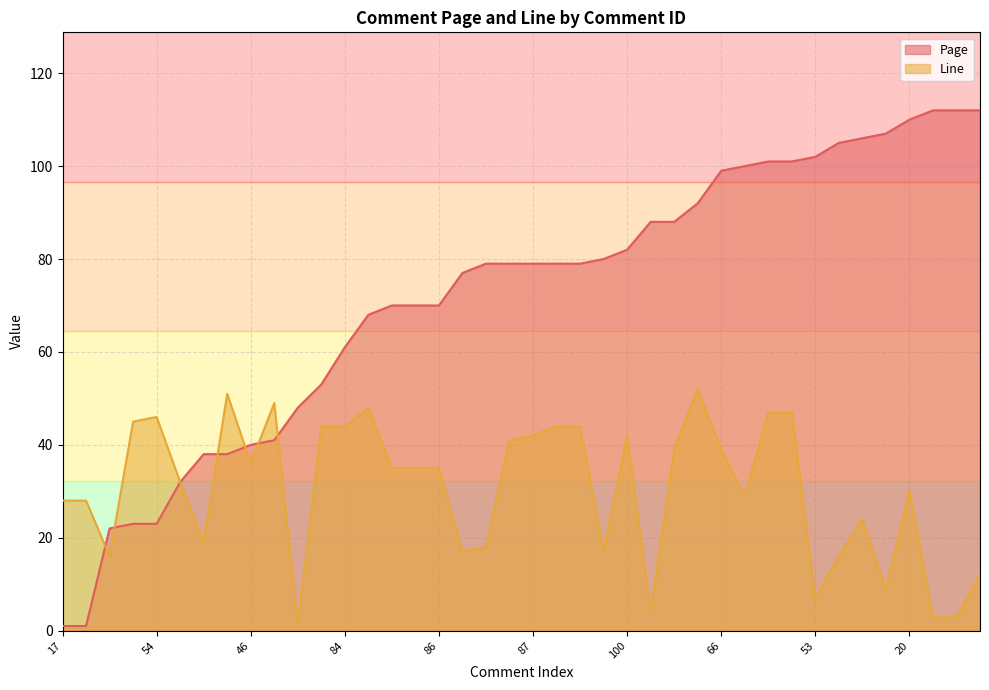

Is it true that Line equals 36 at 46?

True